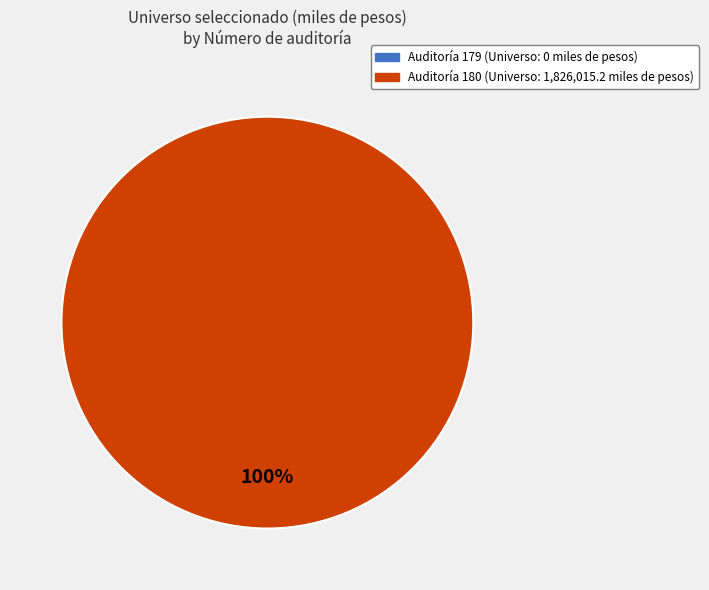

What percentage is the 180 slice, to the nearest percent?

100%